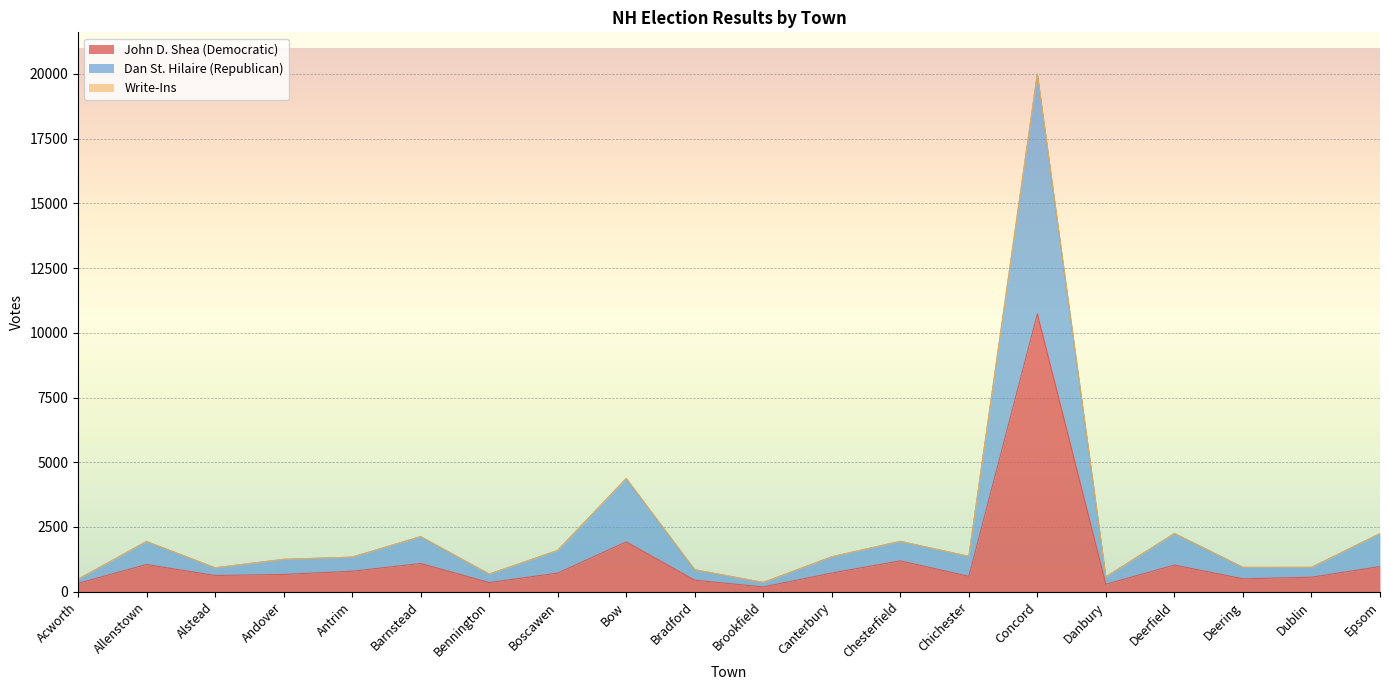

The value of John D. Shea (Democratic) at Andover is 666. True or false?

True